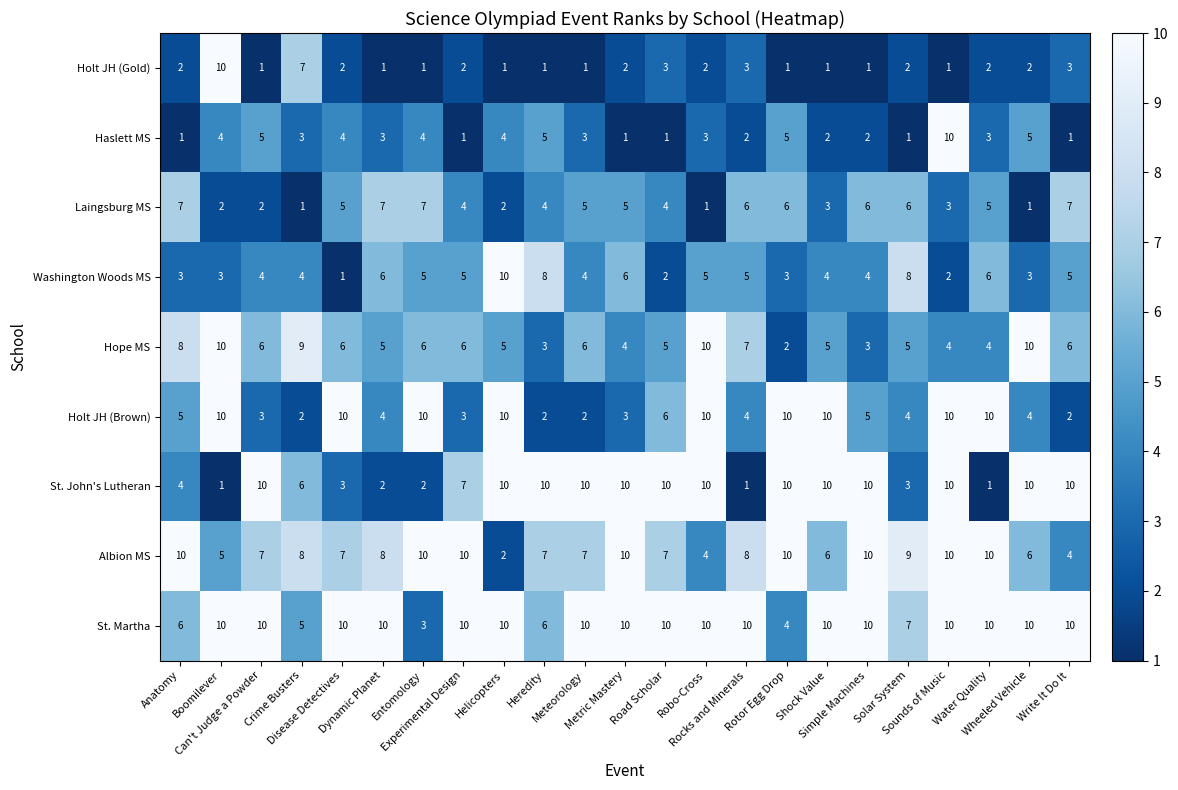

Count the number of categories in the chart.

23